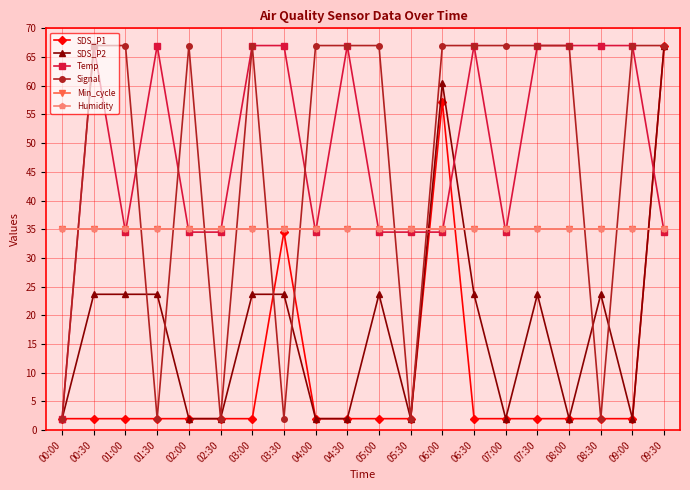

Does the chart have visible grid lines?

Yes